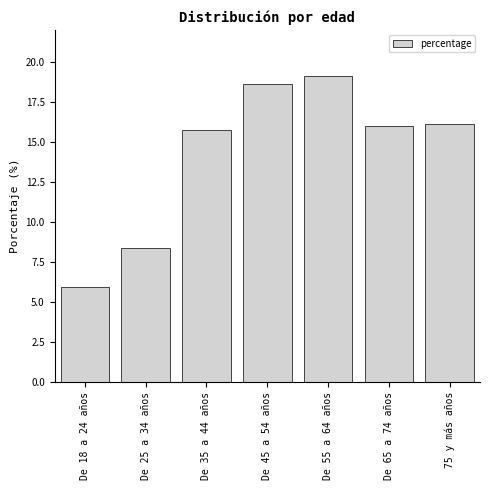

Reading left to right, extract all data points from this chart.

5.9	8.4	15.8	18.6	19.2	16.0	16.1